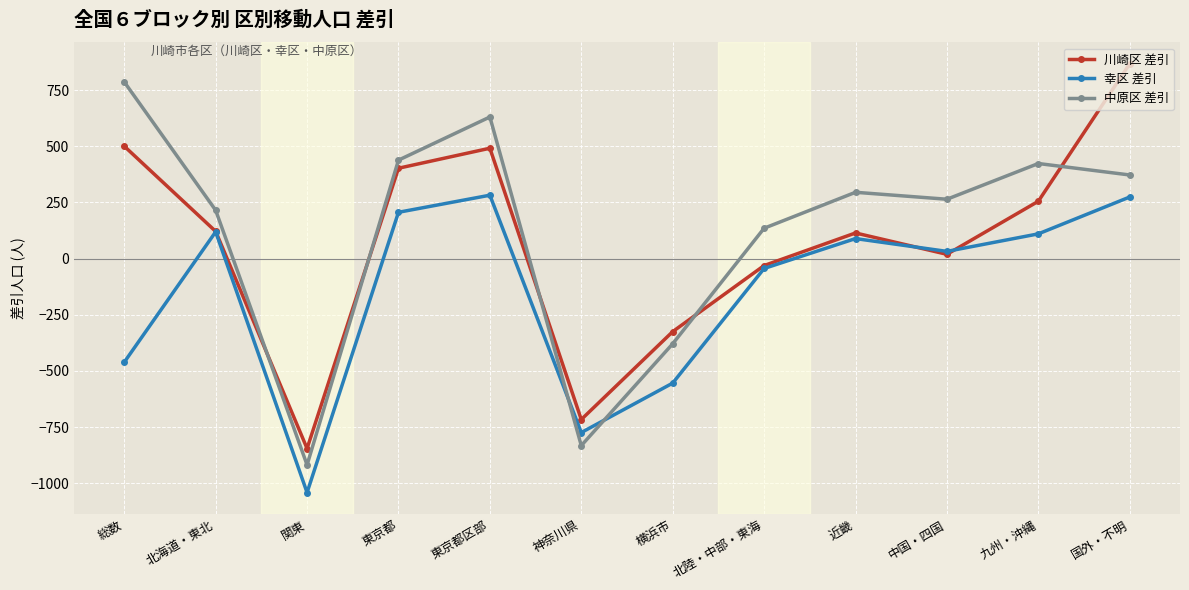

At which label does 川崎区 差引 reach its peak?

国外・不明